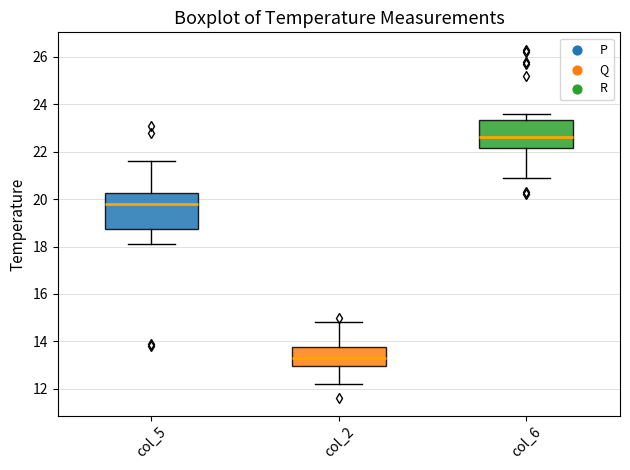

Reading left to right, transcribe this box plot: for each box, give where its median line is, the range the box spans, and where its two whiskers end, as read against the y-axis. The values are not printed on the chart, so give them approximately, as read against the axis.

col_5: median 19.8, box 18.8 to 20.2, whiskers 18.2 to 21.6
col_2: median 13.4, box 13.0 to 13.8, whiskers 12.2 to 14.8
col_6: median 22.6, box 22.2 to 23.4, whiskers 21.0 to 23.6